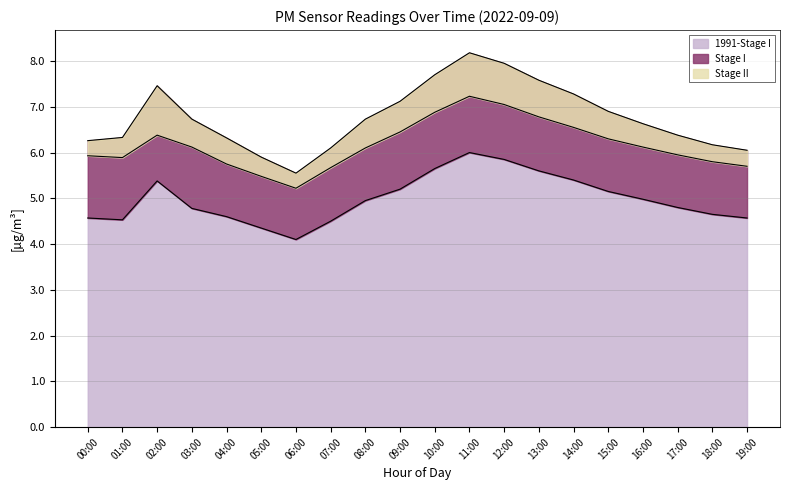

What is the minimum value for 1991-Stage I?

4.1